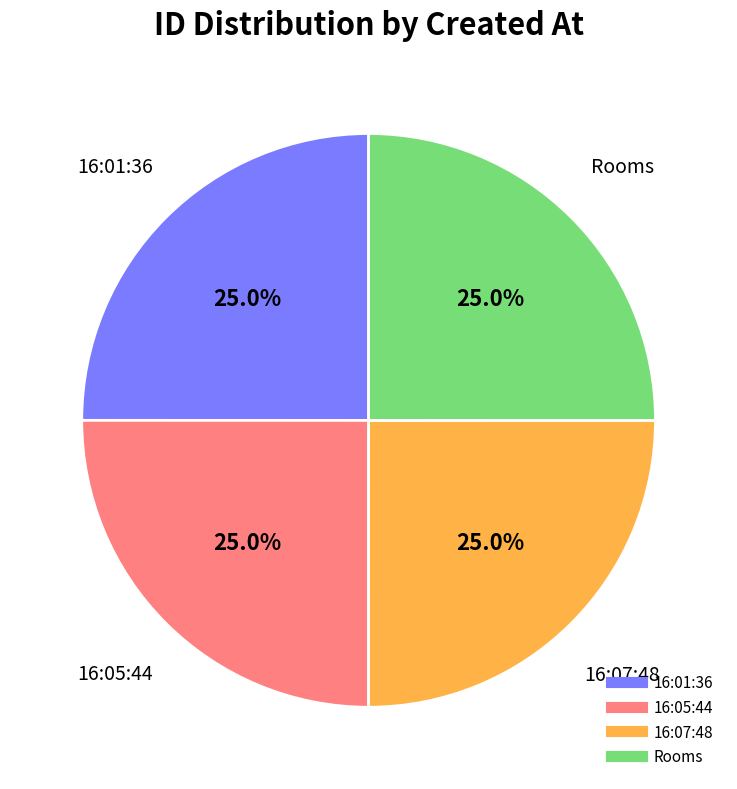

How many segments does this pie chart have?

4